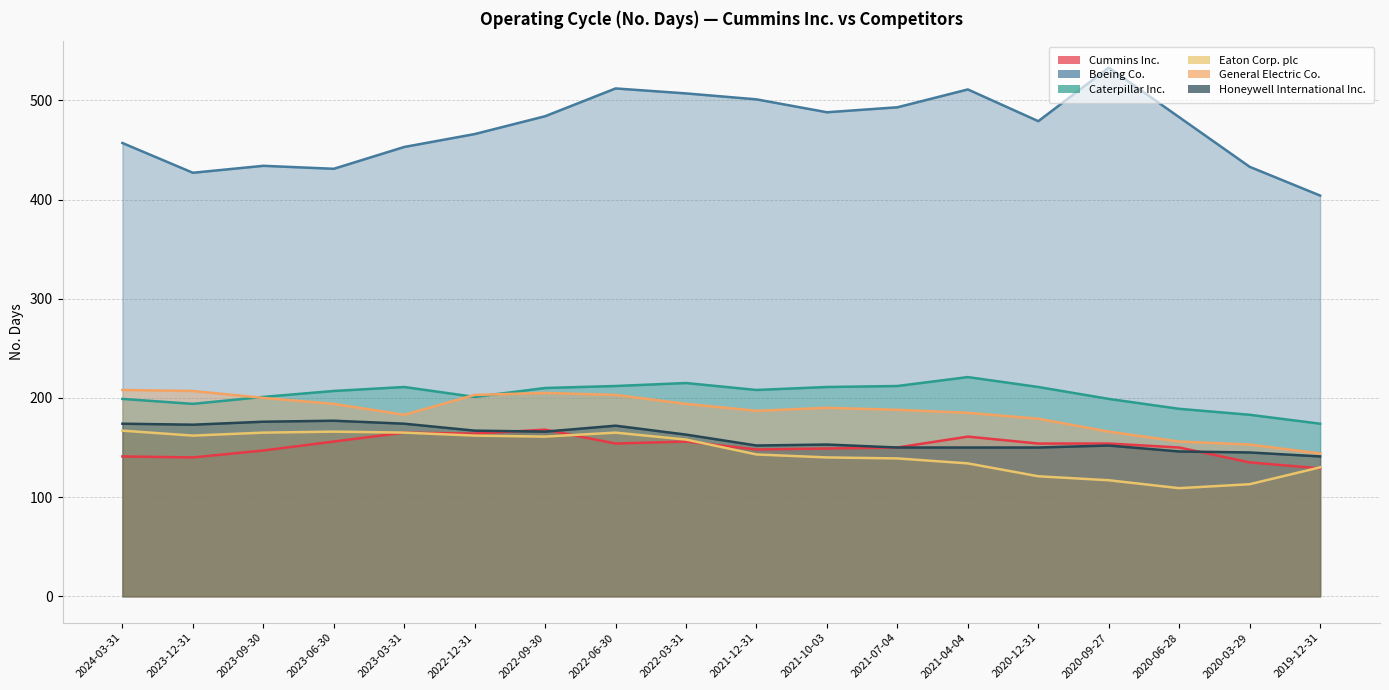

Which category has the highest value in the Cummins Inc. series?

2022-09-30